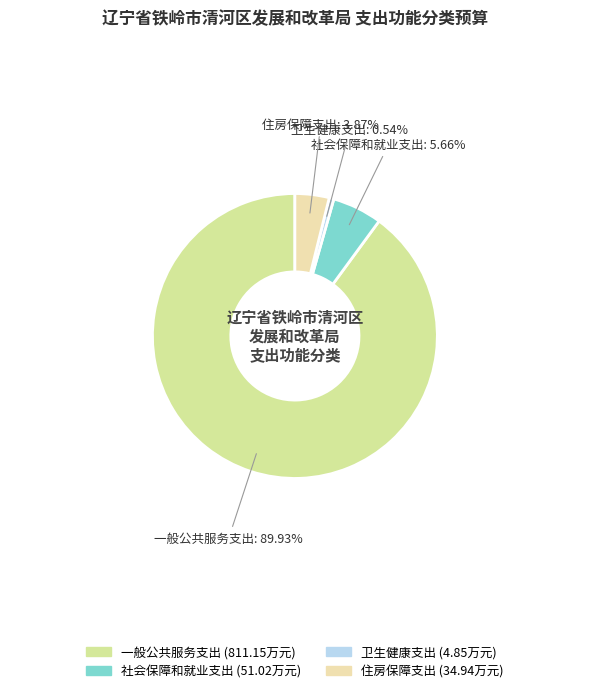

Is the sum of 卫生健康支出 and 住房保障支出 greater than half?

No